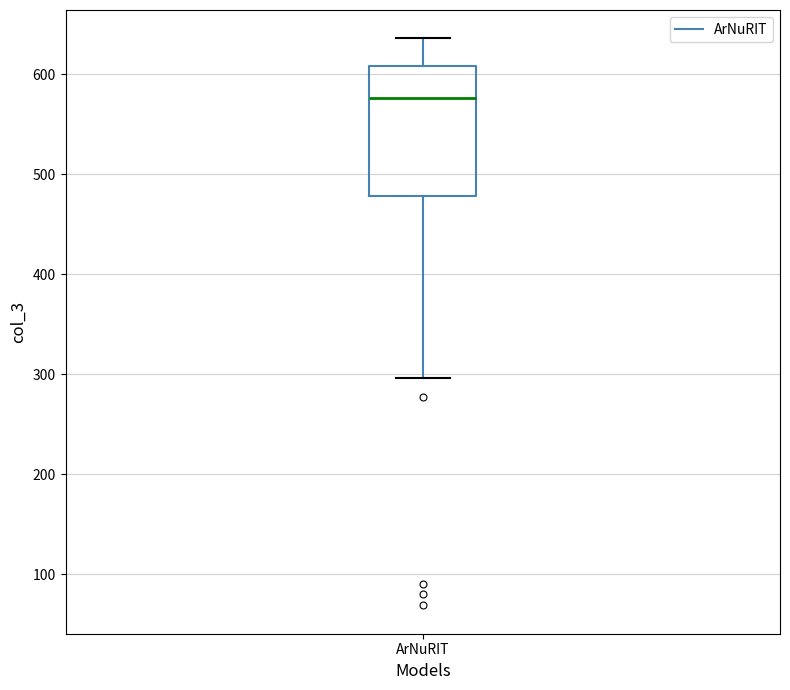

Where is the lower edge of the box for ArNuRIT on the y-axis? The values are not printed on the chart, so give them approximately, as read against the axis.

480